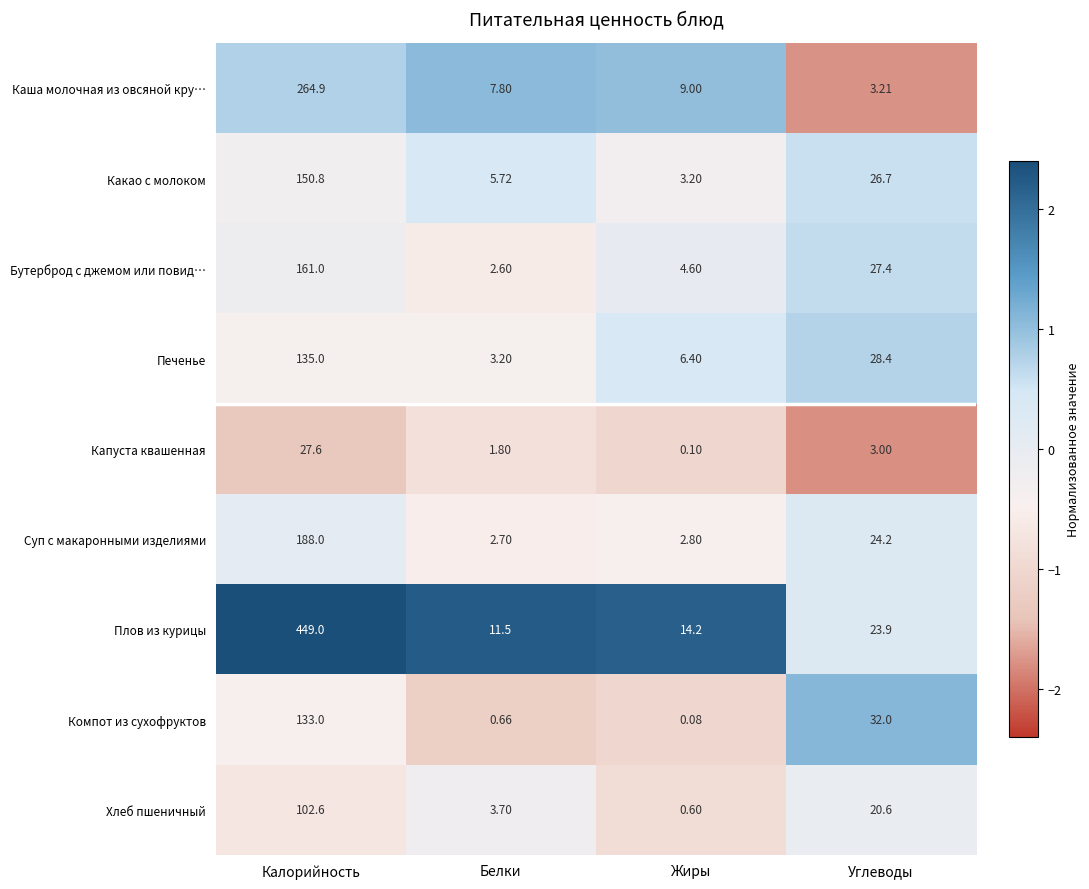

At which category does the chart reach its peak across all series?

Калорийность